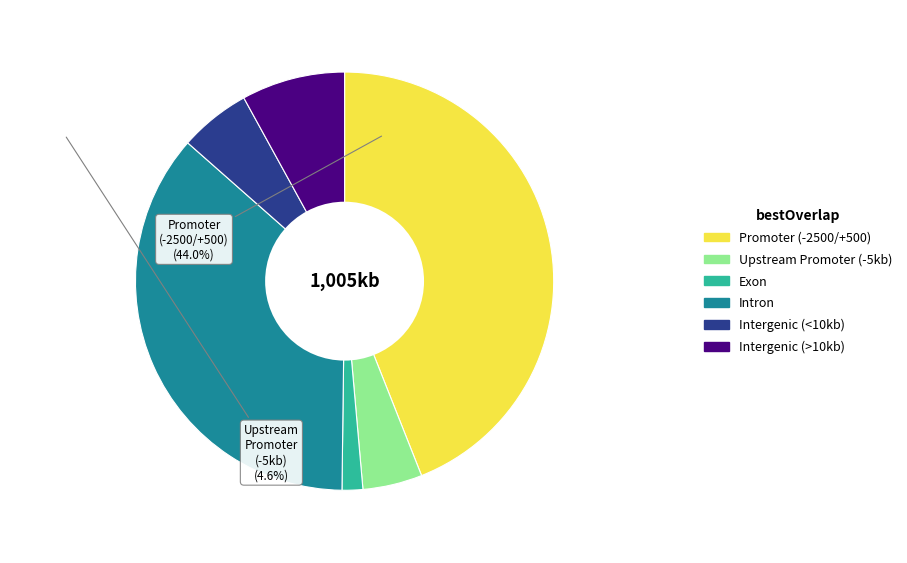

Is there any slice that represents more than half of the pie?

No